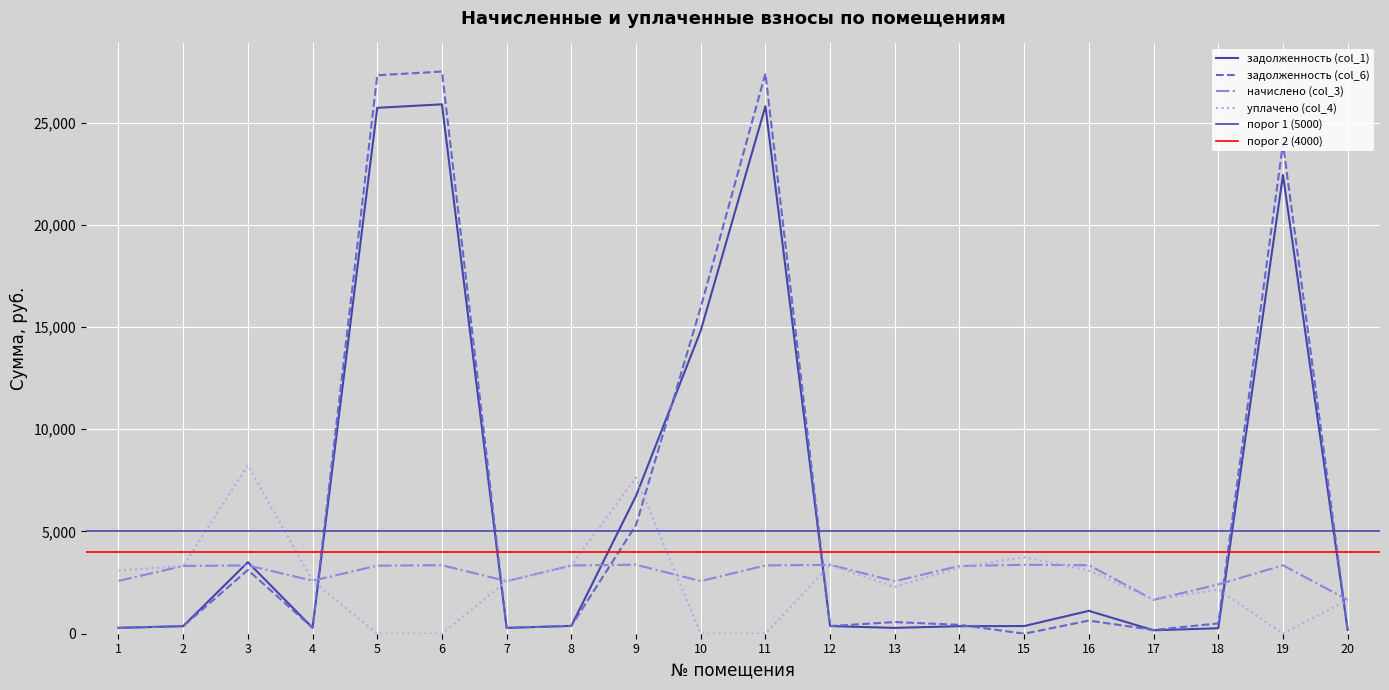

How many times do задолженность (col_1) and задолженность (col_6) cross each other?

3